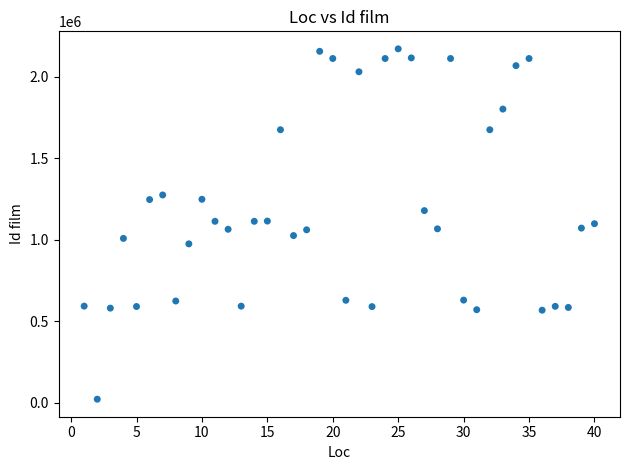

What is the range of X values (max minus min)?

39